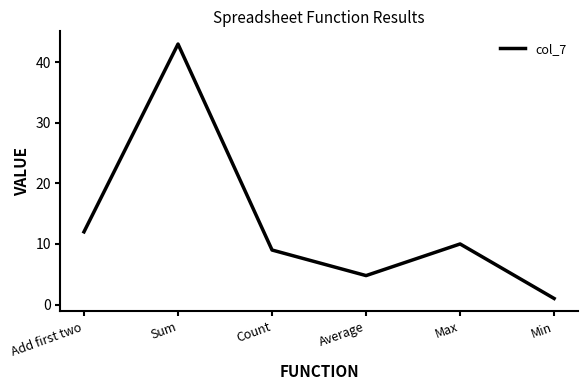

Which has a higher value, Add first two or Min?

Add first two